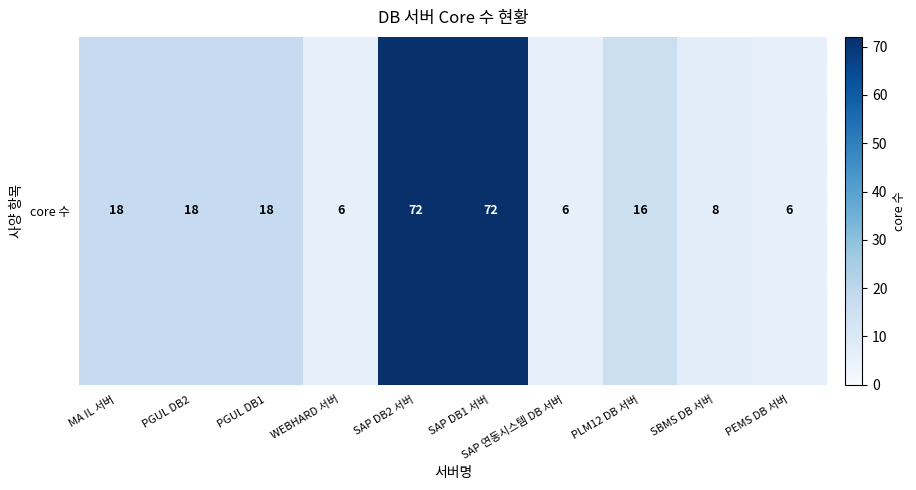

Rank the categories by value from lowest to highest.

WEBHARD 서버, SAP 연동시스템 DB 서버, PEMS DB 서버, SBMS DB 서버, PLM12 DB 서버, MA IL 서버, PGUL DB2, PGUL DB1, SAP DB2 서버, SAP DB1 서버